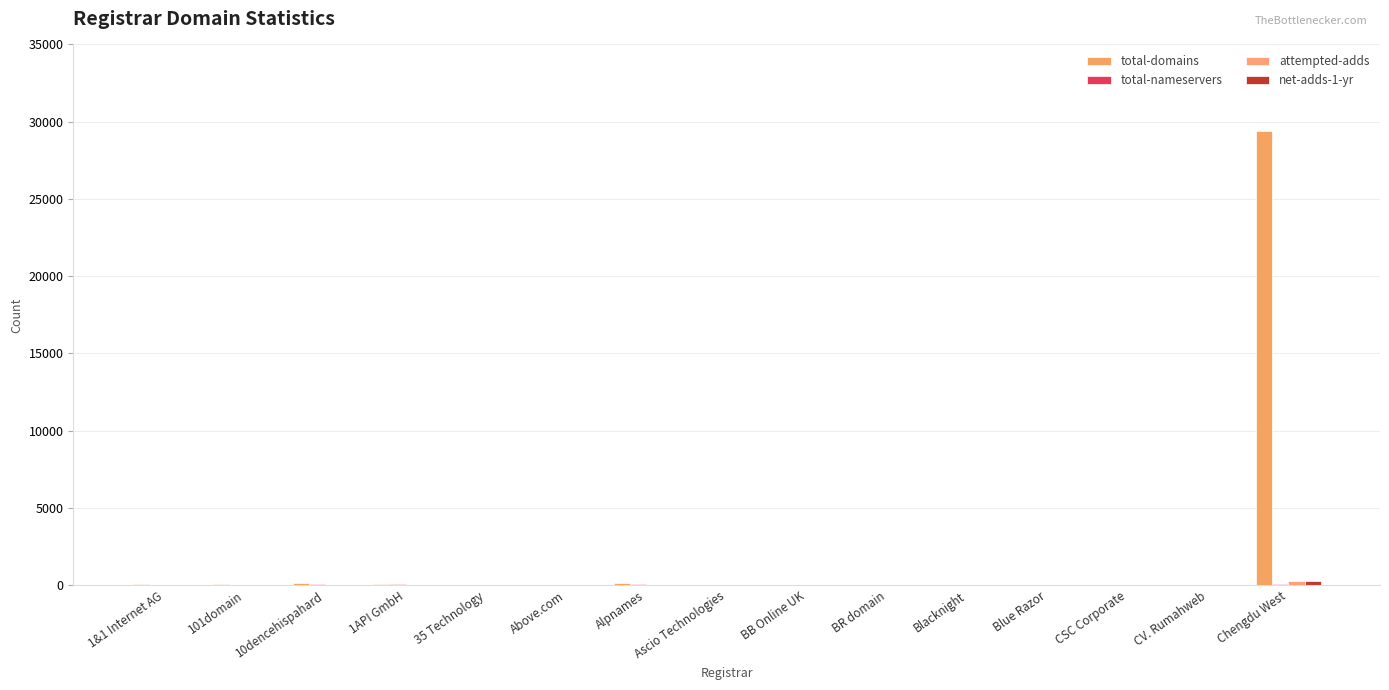

What is the label of the 4th bar from the left?

1API GmbH